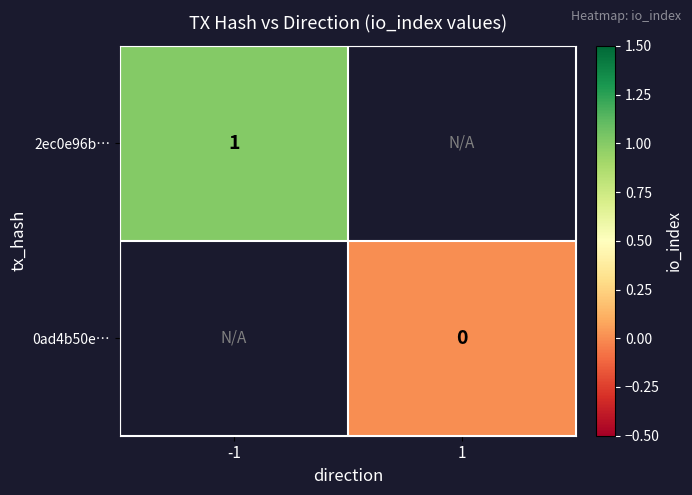

How many categories are shown in the chart?

2